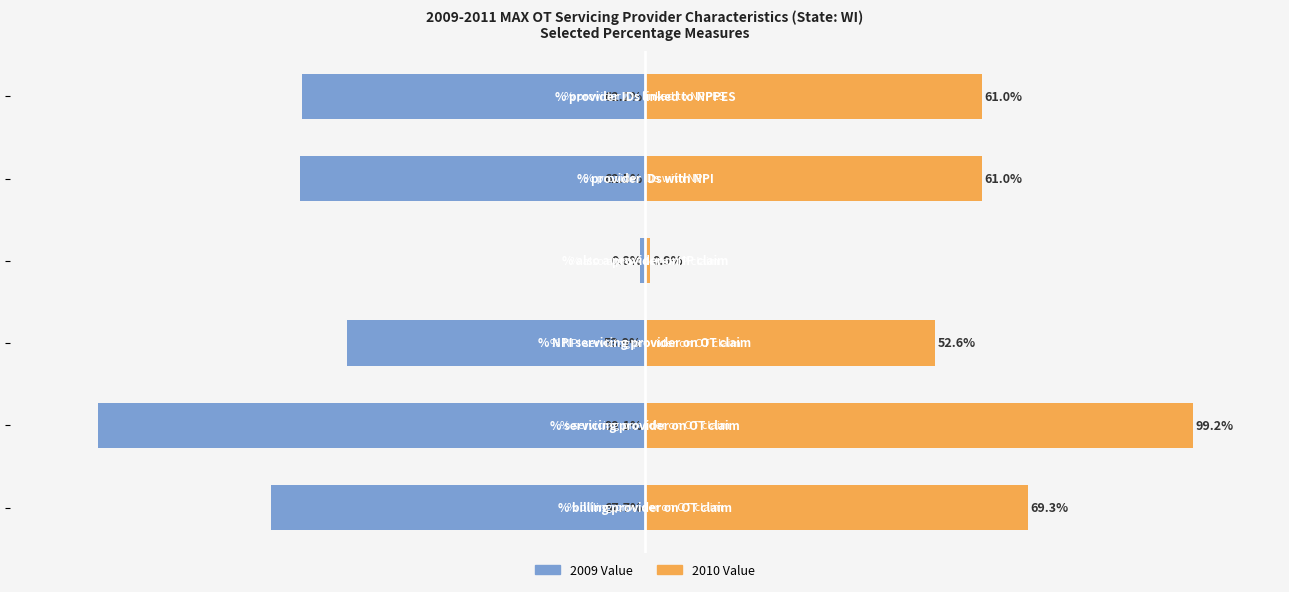

At how many categories does at least one series exceed 29?

5